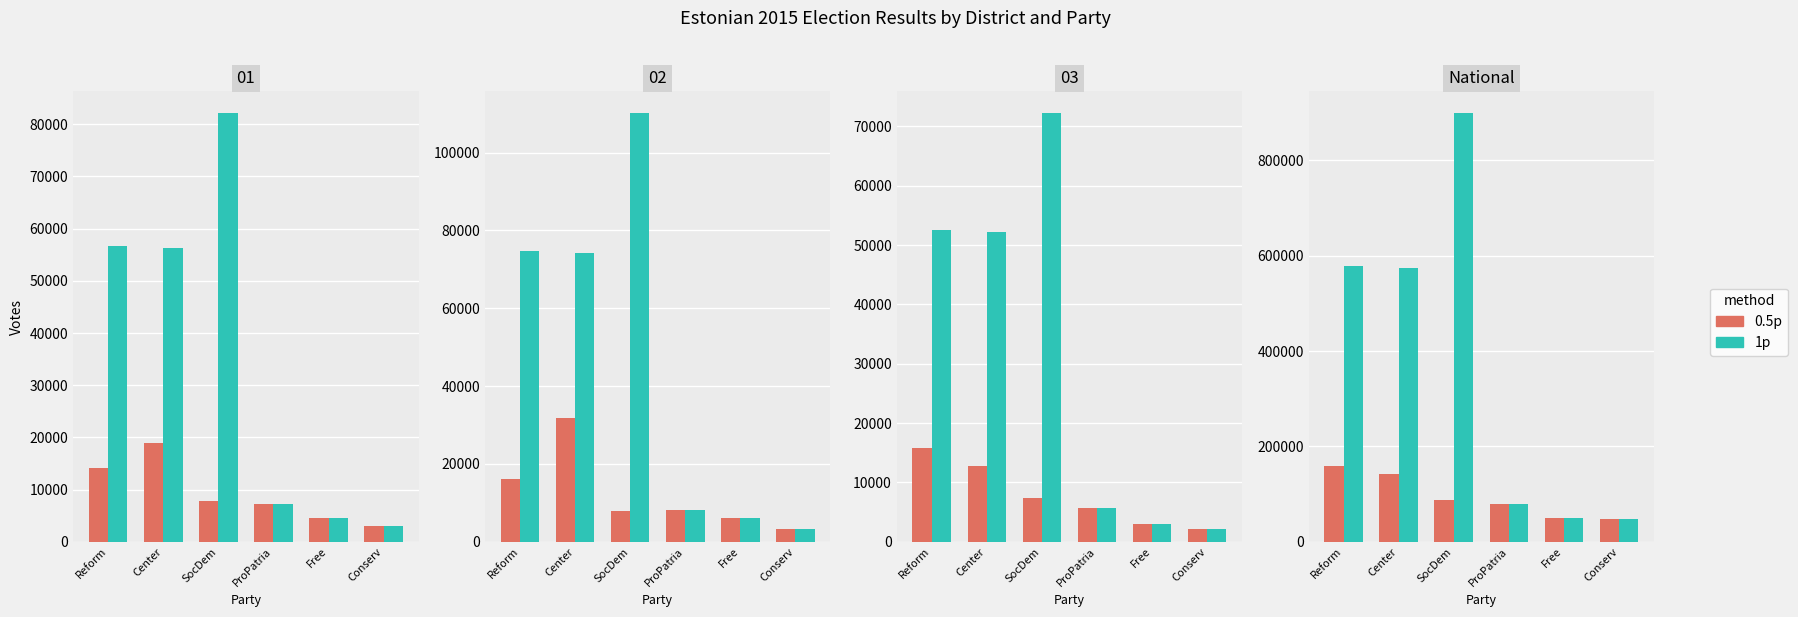

What is the difference between the second highest and second lowest values in the 1p series?

528027